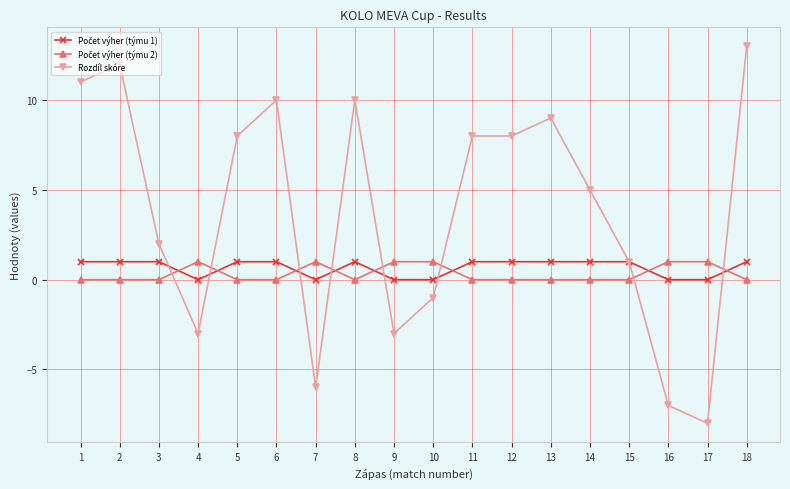

Which series changed the most between 6 and 16?

Rozdíl skóre